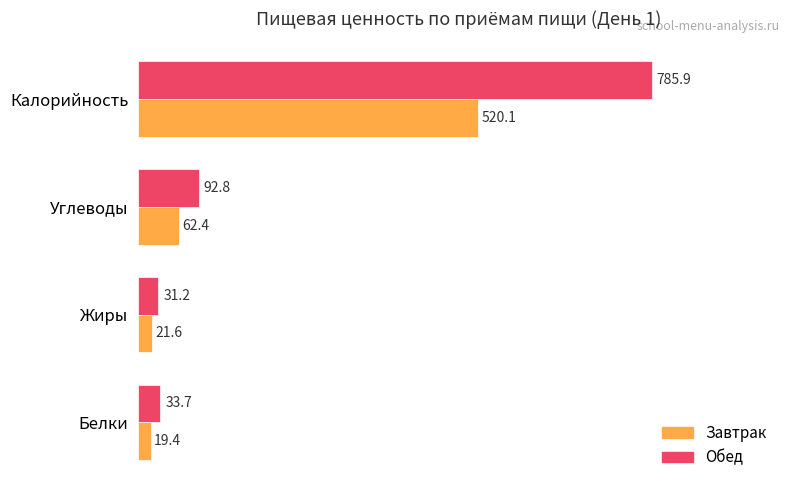

Rank the categories by Завтрак value from highest to lowest.

Калорийность, Углеводы, Жиры, Белки